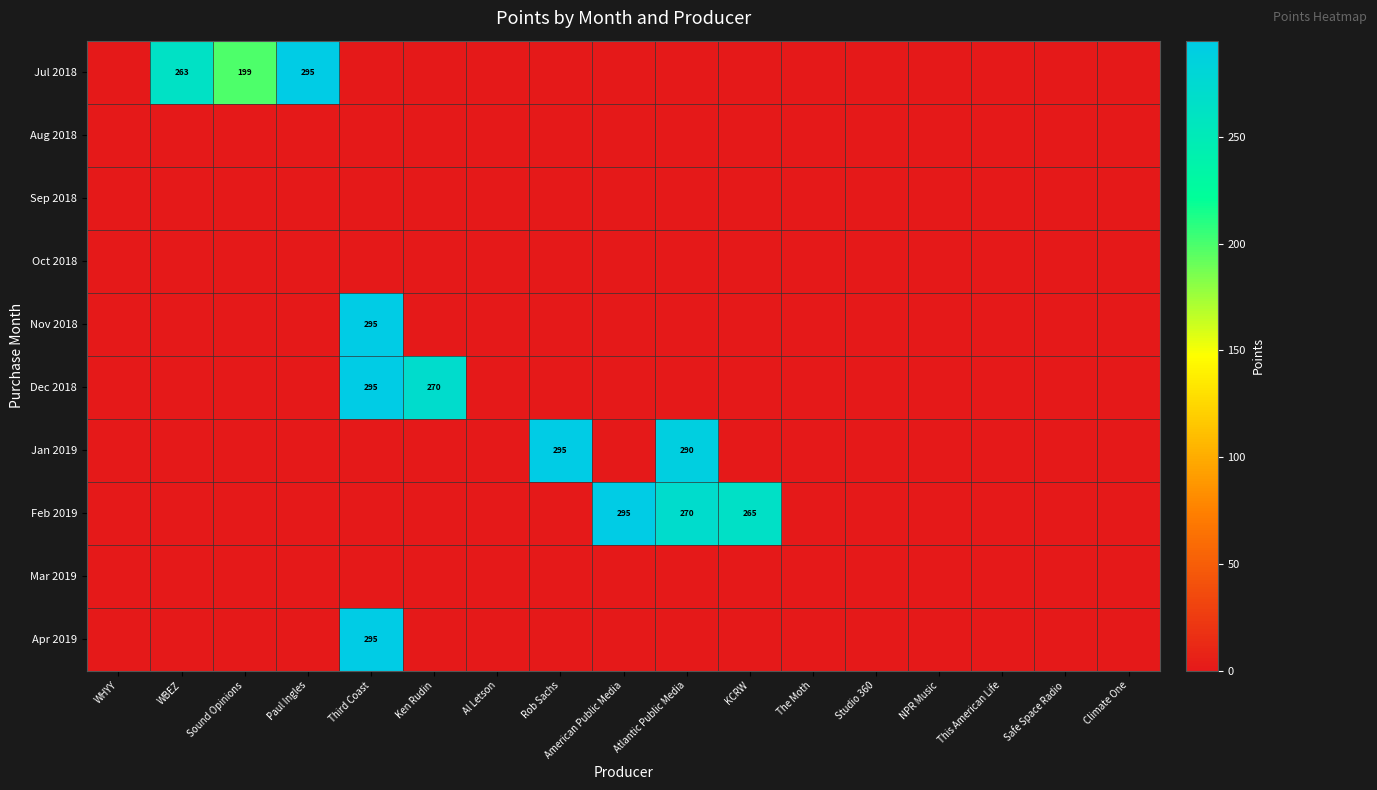

The value of Nov 2018 at Third Coast is 176. True or false?

False